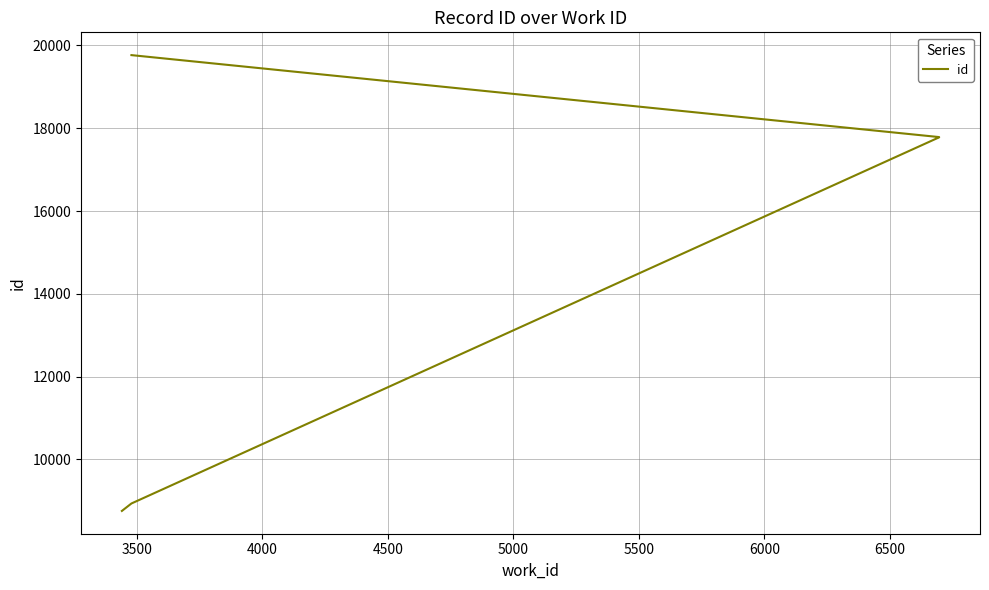

Reading left to right, list all the values displayed in this chart.

8754	8934	17780	17781	17782	17783	17784	17785	17786	19766